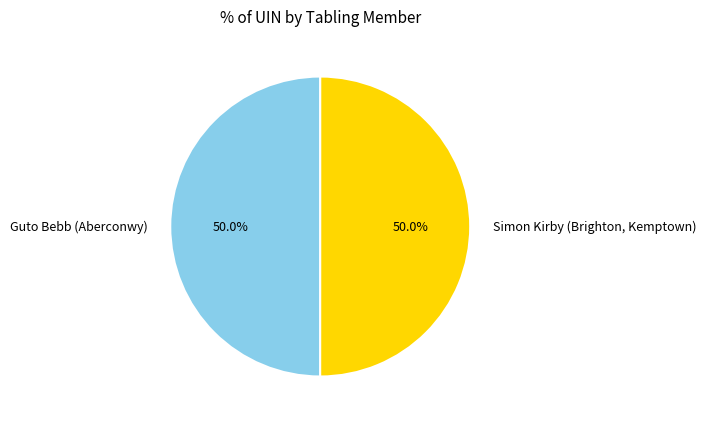

Is it true that Simon Kirby (Brighton, Kemptown) is 61% of the pie?

False